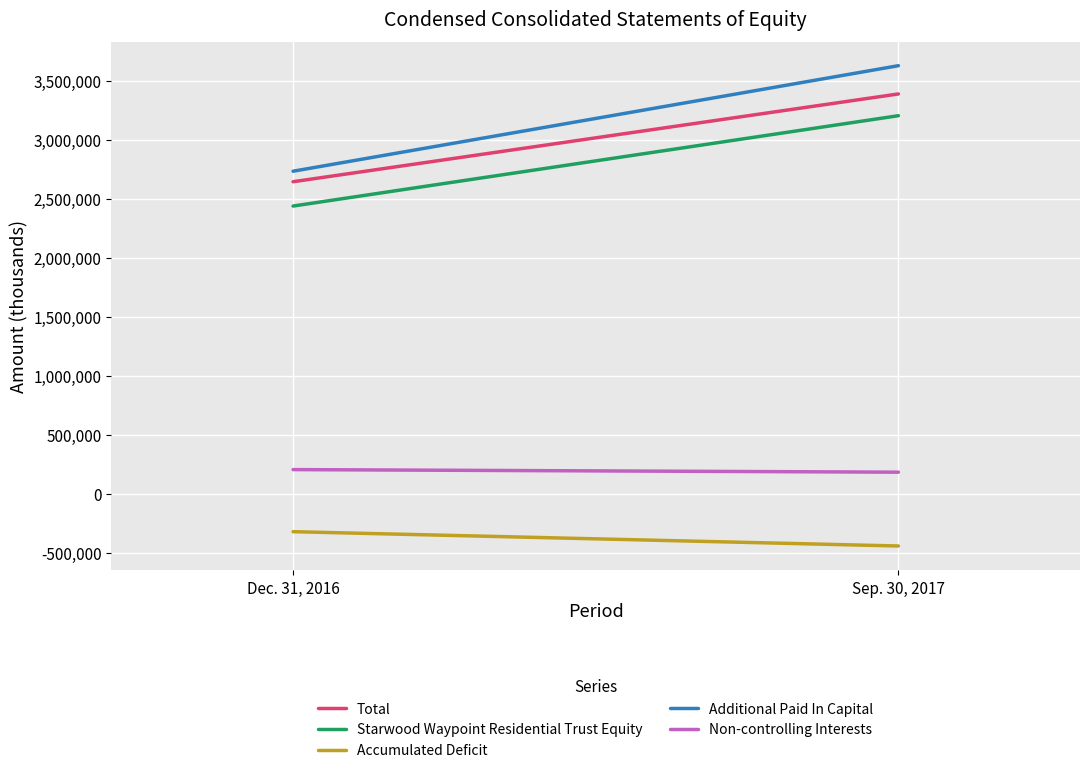

Which series has the largest range (max minus min)?

Additional Paid In Capital